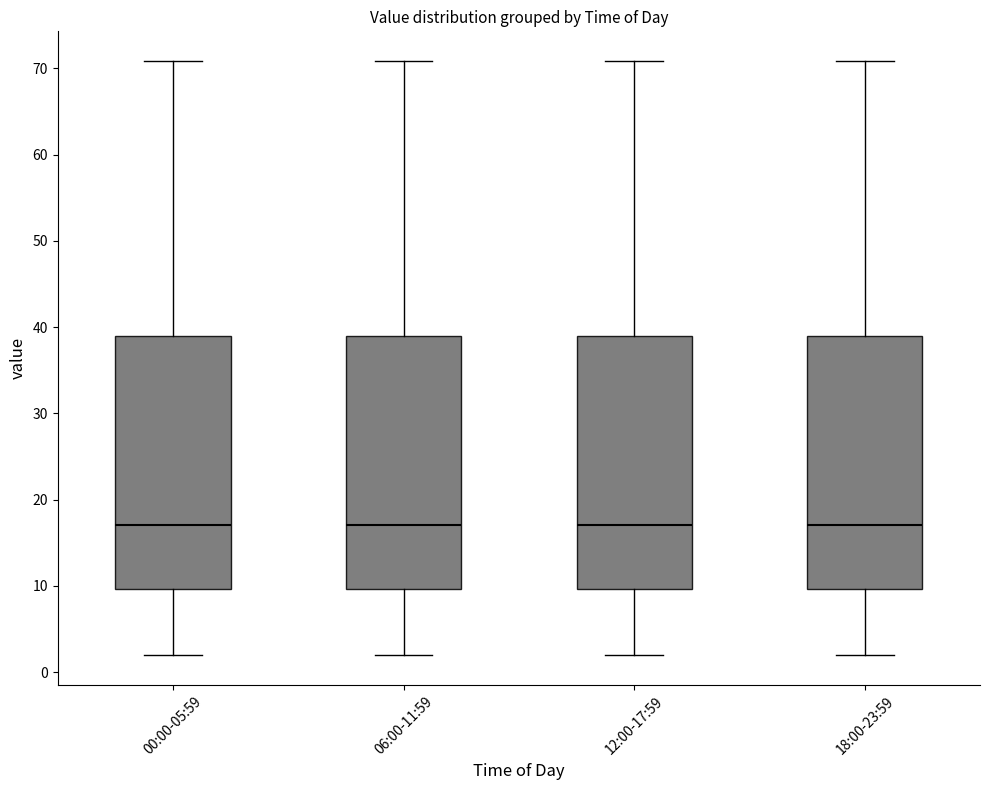

Where does the upper whisker of the box for 00:00-05:59 end on the y-axis? The values are not printed on the chart, so give them approximately, as read against the axis.

71